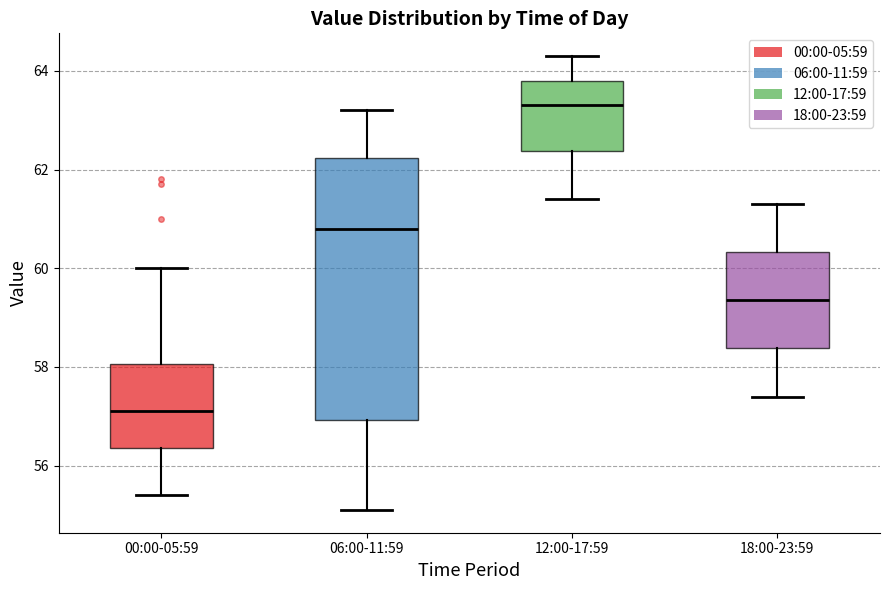

Comparing the boxes themselves (not the whiskers), which one is the tallest?

06:00-11:59